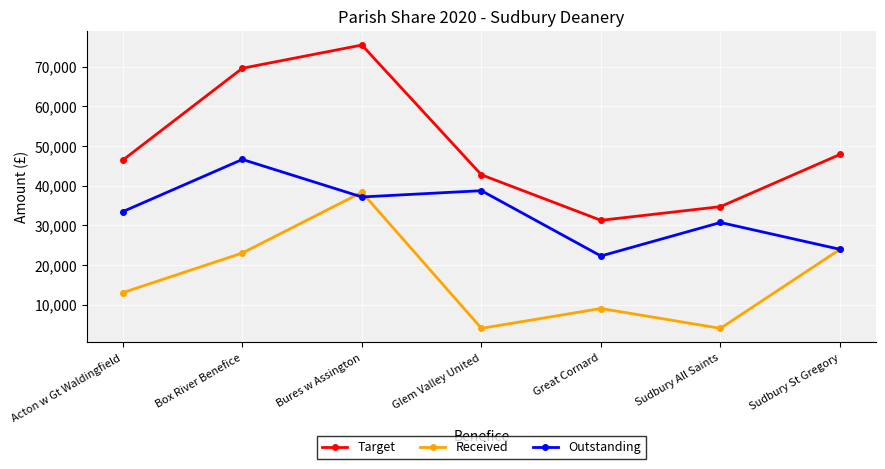

What is the minimum value for Outstanding?

22245.0